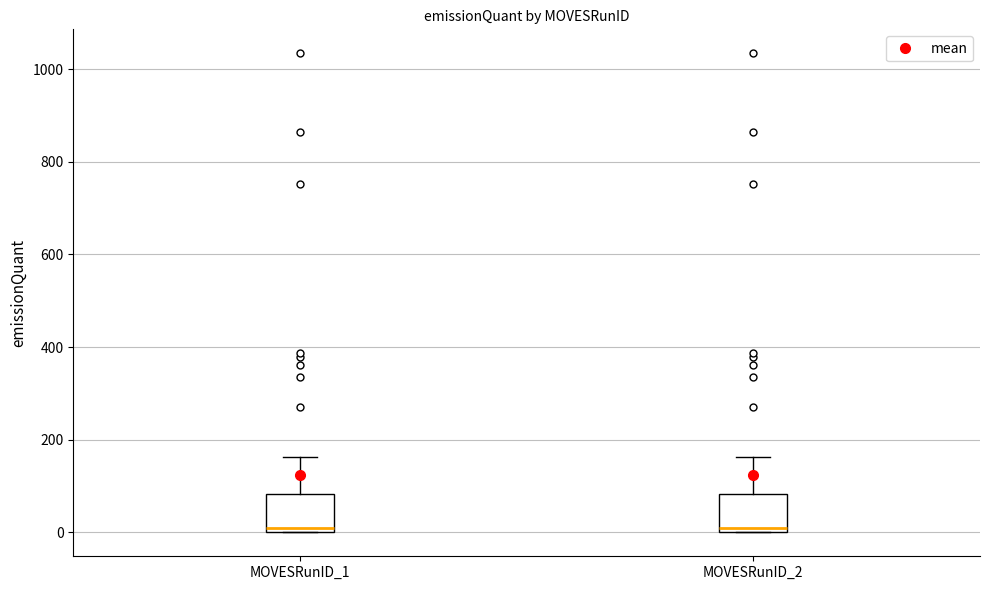

Reading left to right, transcribe this box plot: for each box, give where its median line is, the range the box spans, and where its two whiskers end, as read against the y-axis. The values are not printed on the chart, so give them approximately, as read against the axis.

MOVESRunID_1: median 0 (just above the box's lower edge), box 0 to 80, whiskers 0 to 160
MOVESRunID_2: median 0 (just above the box's lower edge), box 0 to 80, whiskers 0 to 160